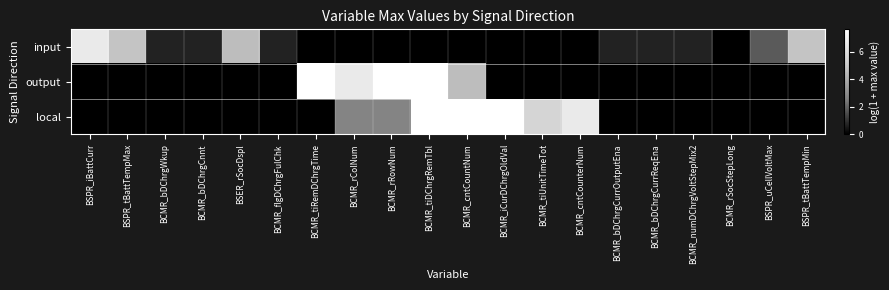

Rank the series at BCMR_bDChrgCurrOutputEna from lowest to highest value.

output, local, input